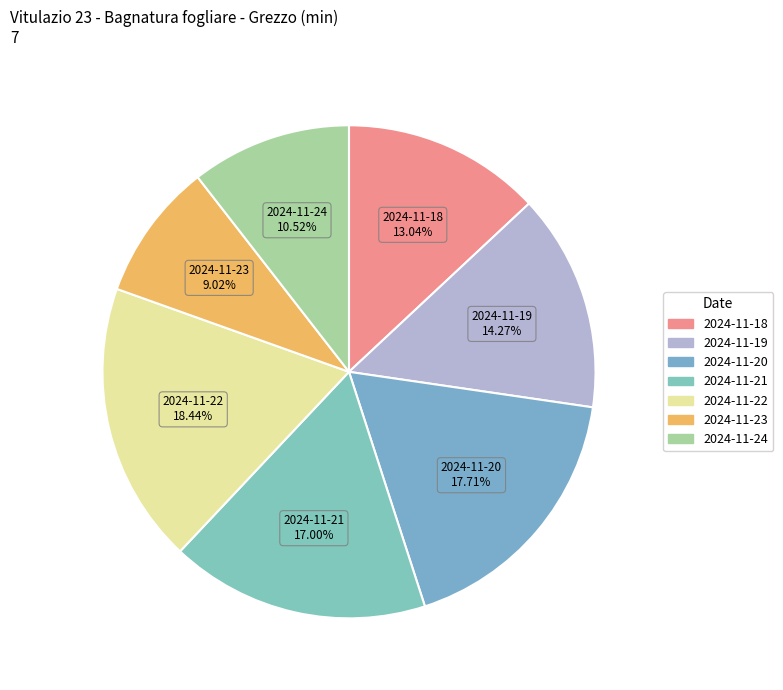

Is there any slice that represents more than half of the pie?

No